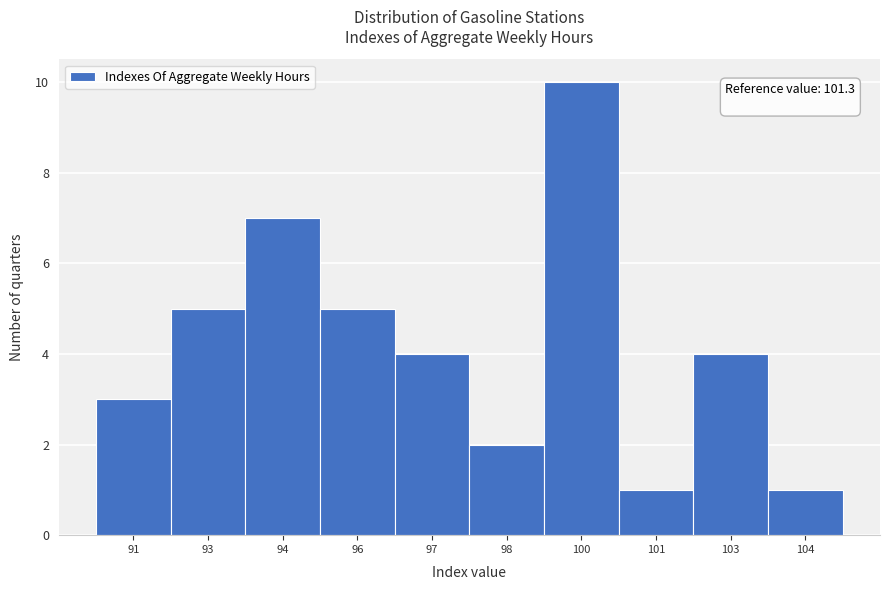

Reading right to left, extract all data points from this chart.

104=1	103=4	101=1	100=10	98=2	97=4	96=5	94=7	93=5	91=3